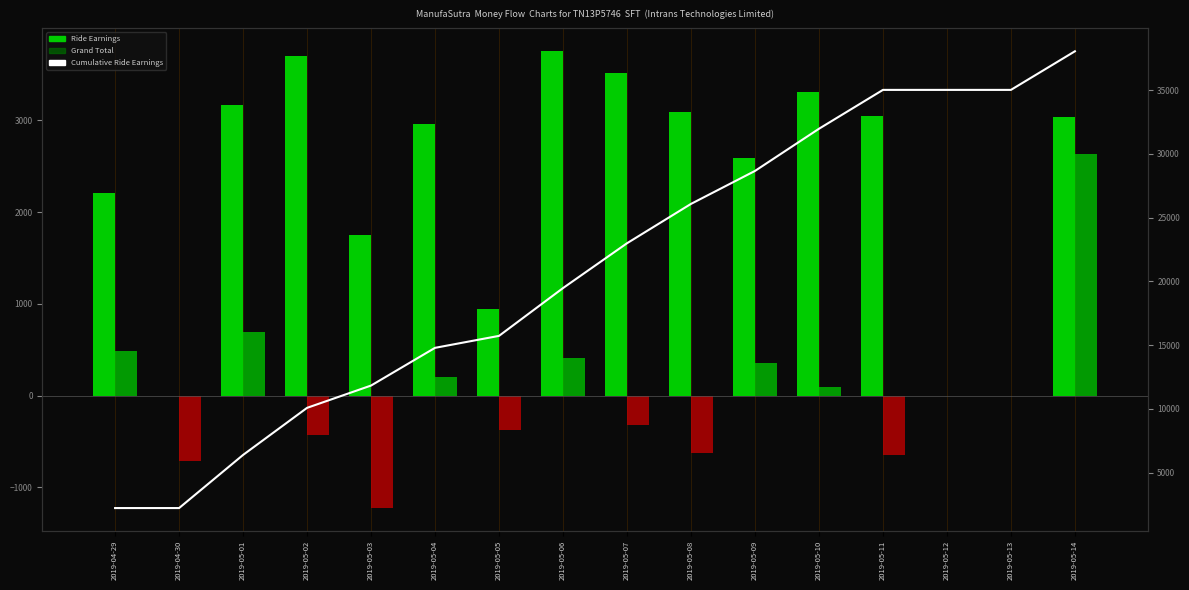

The chart shows a value of 15724.7 at 2019-05-03. True or false?

False